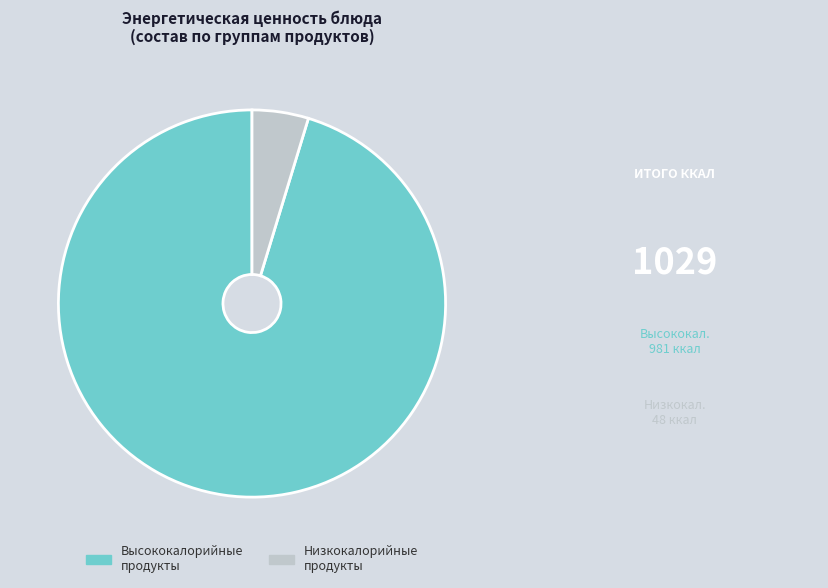

Do Высококалорийные продукты and Низкокалорийные продукты together represent more than half of the pie?

Yes